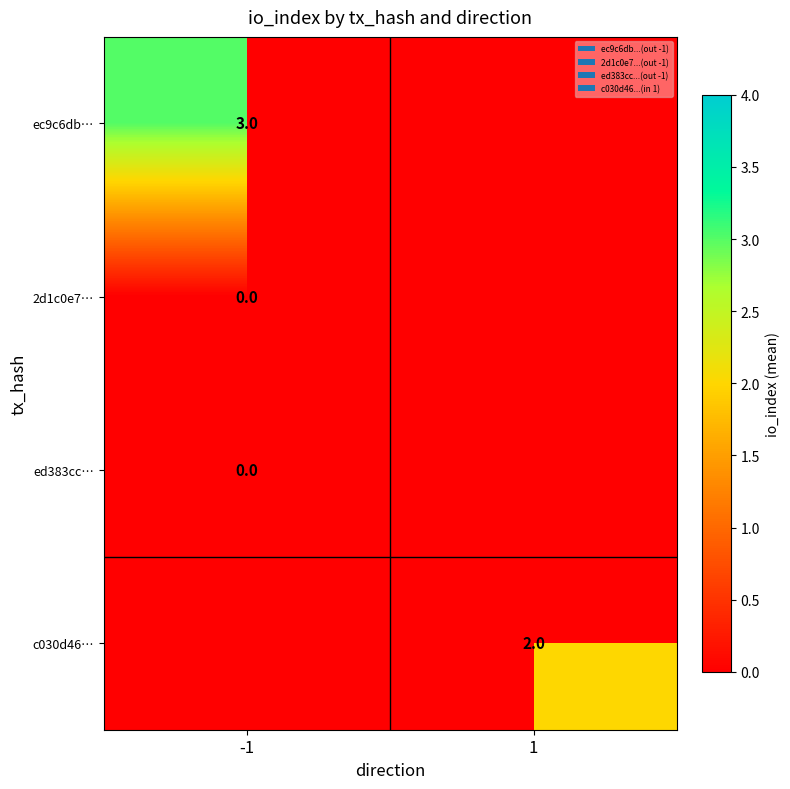

The c030d46… series shows 2.0 at 1. True or false?

True